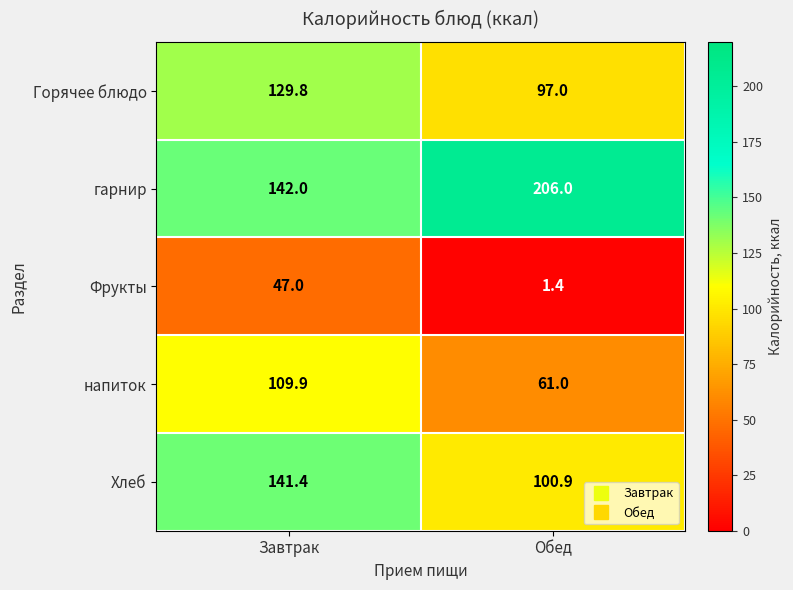

Rank the series at Обед from lowest to highest value.

Фрукты, напиток, Горячее блюдо, Хлеб, гарнир